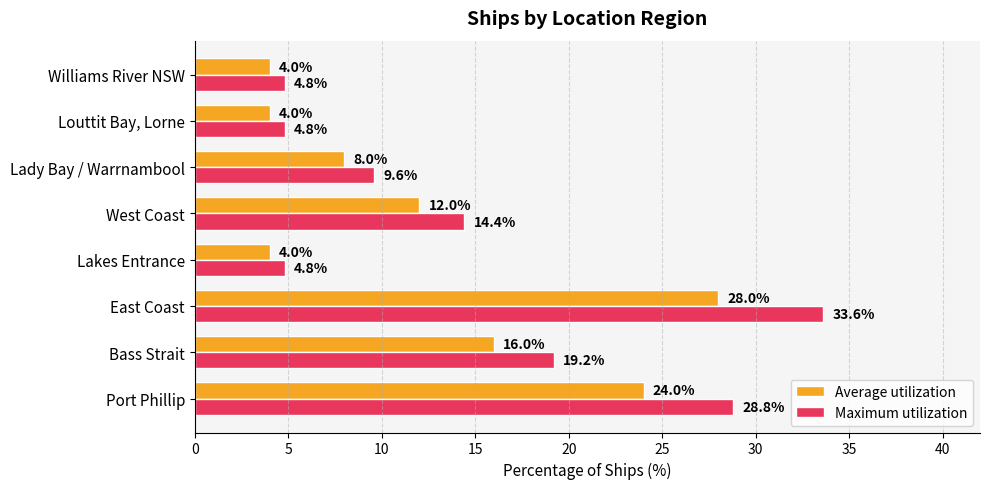

What is the minimum value for Maximum utilization?

4.8